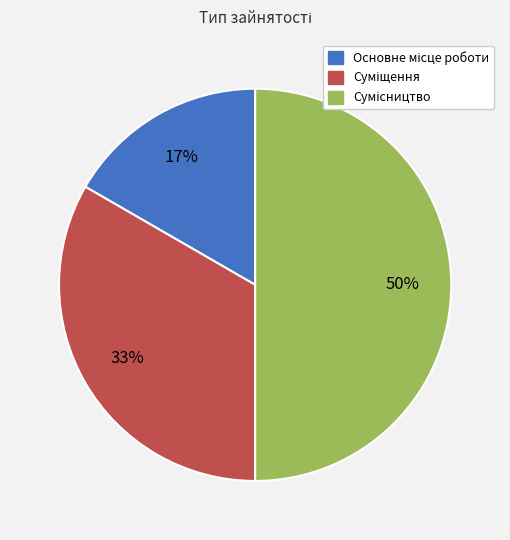

To the nearest percent, what is the average slice percentage?

33%